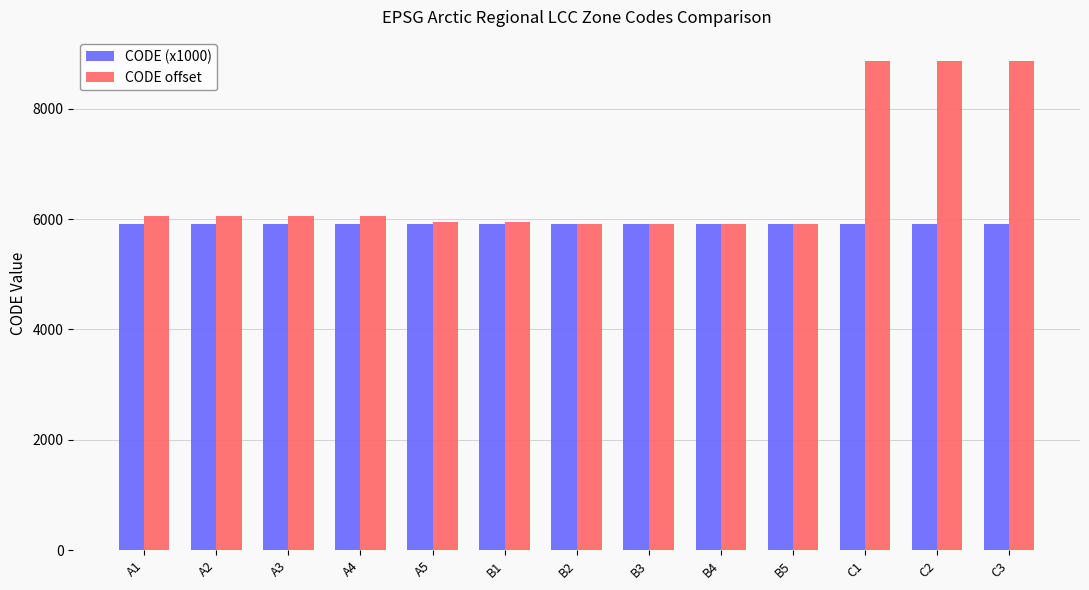

What is the average value of the CODE offset series?

6635